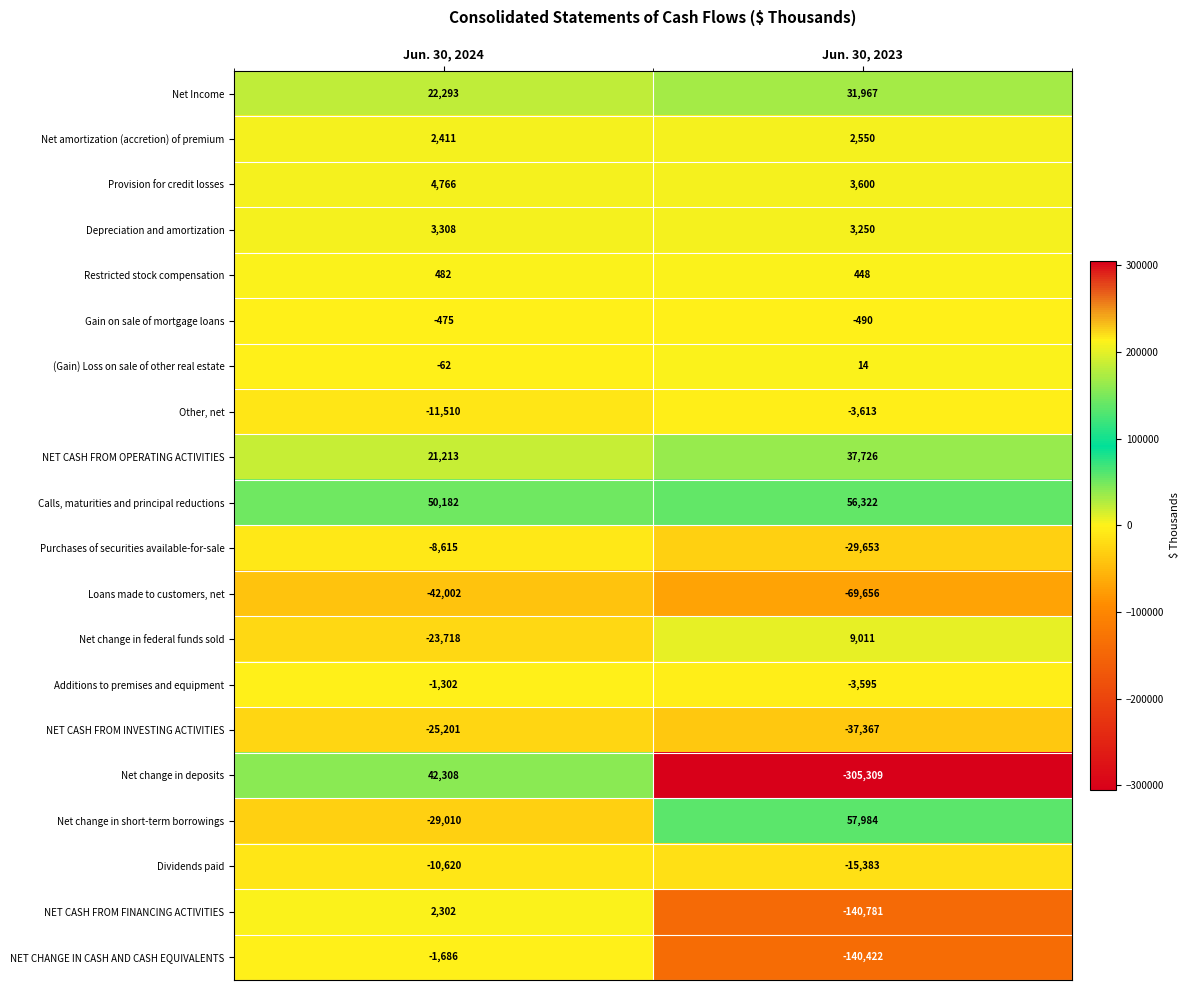

At which label does NET CASH FROM INVESTING ACTIVITIES reach its minimum?

Jun. 30, 2023